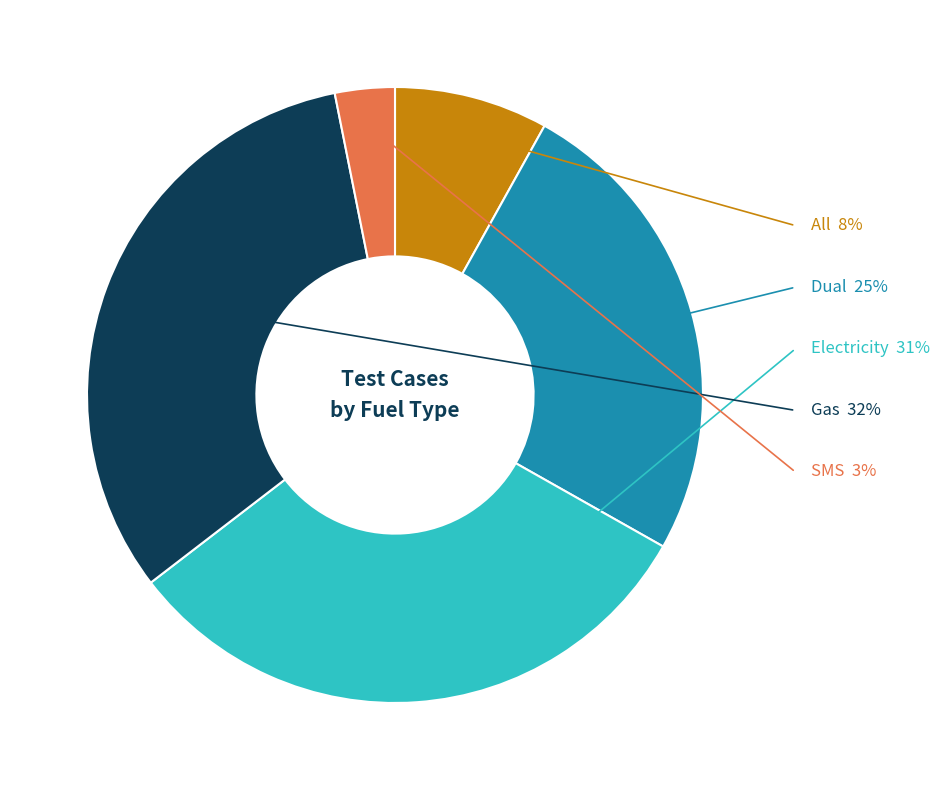

Is Electricity the majority of the pie?

No